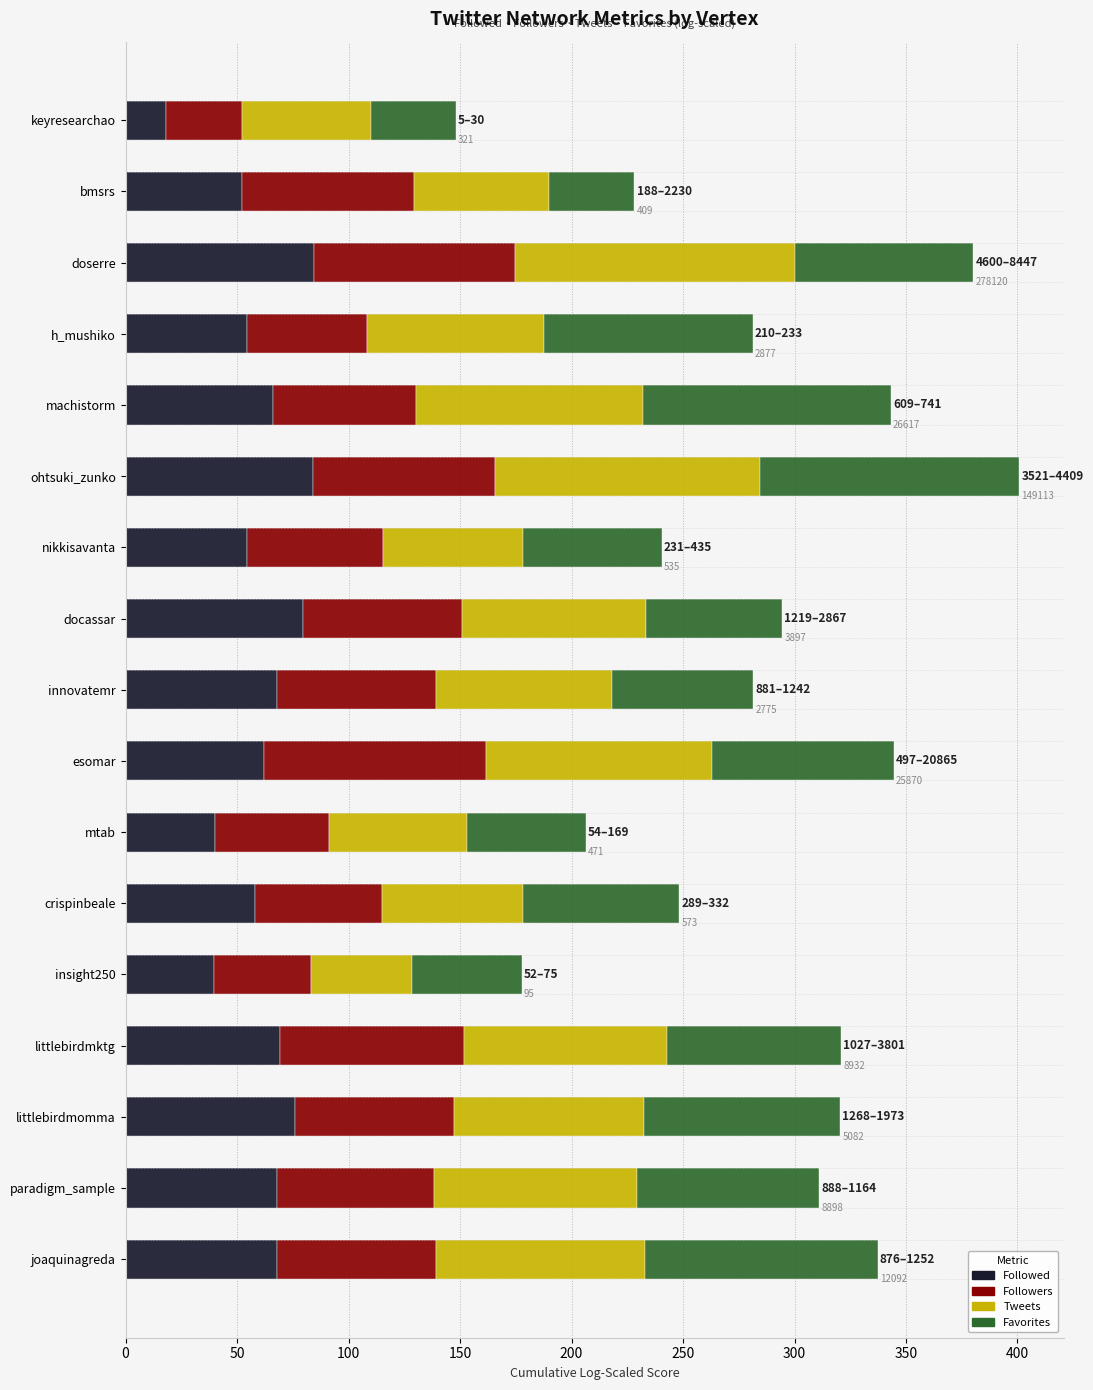

What is the total value across all series at insight250?

177.6